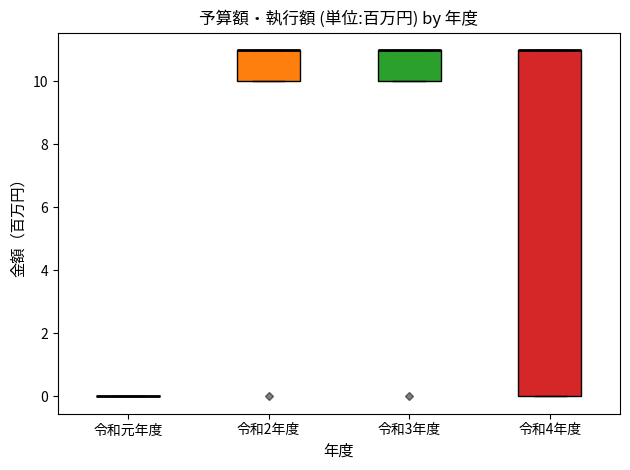

Reading left to right, transcribe this box plot: for each box, give where its median line is, the range the box spans, and where its two whiskers end, as read against the y-axis. The values are not printed on the chart, so give them approximately, as read against the axis.

令和元年度: box collapsed to a line at 0, whiskers 0 to 0
令和2年度: median 11 (drawn on the box's upper edge), box 10 to 11, whiskers 10 to 11
令和3年度: median 11 (drawn on the box's upper edge), box 10 to 11, whiskers 10 to 11
令和4年度: median 11 (drawn on the box's upper edge), box 0 to 11, whiskers 0 to 11